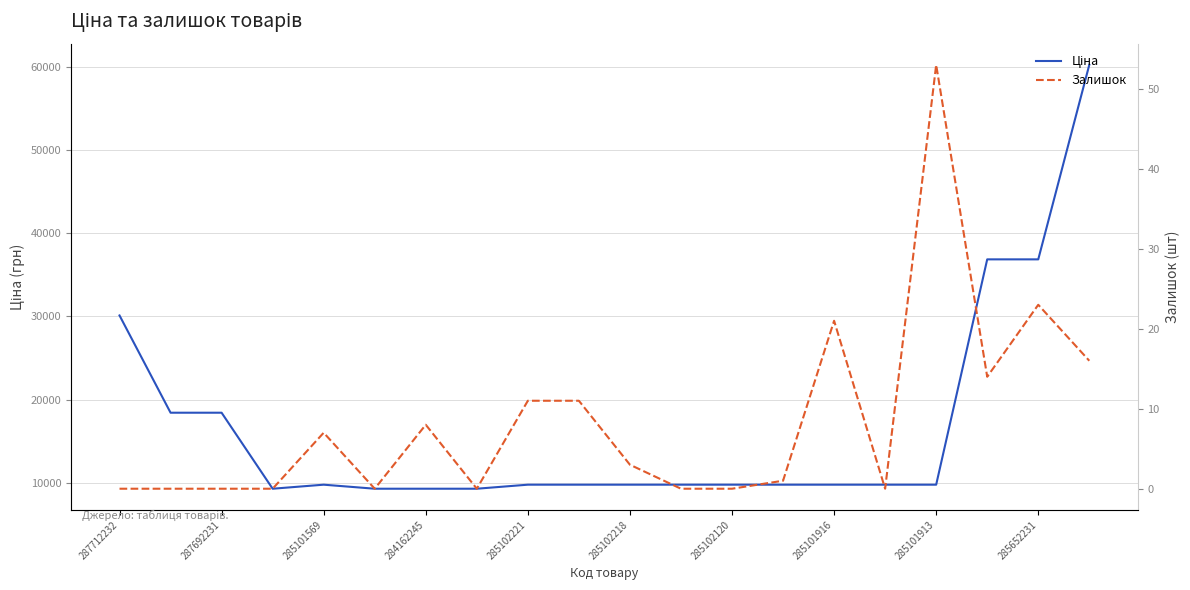

Does the chart have visible grid lines?

Yes